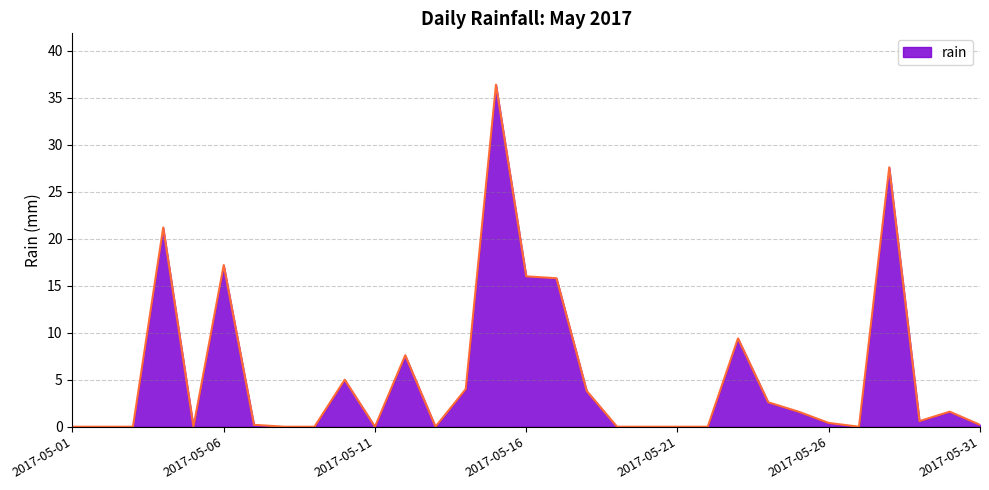

What is the difference between the maximum and minimum values?

36.4